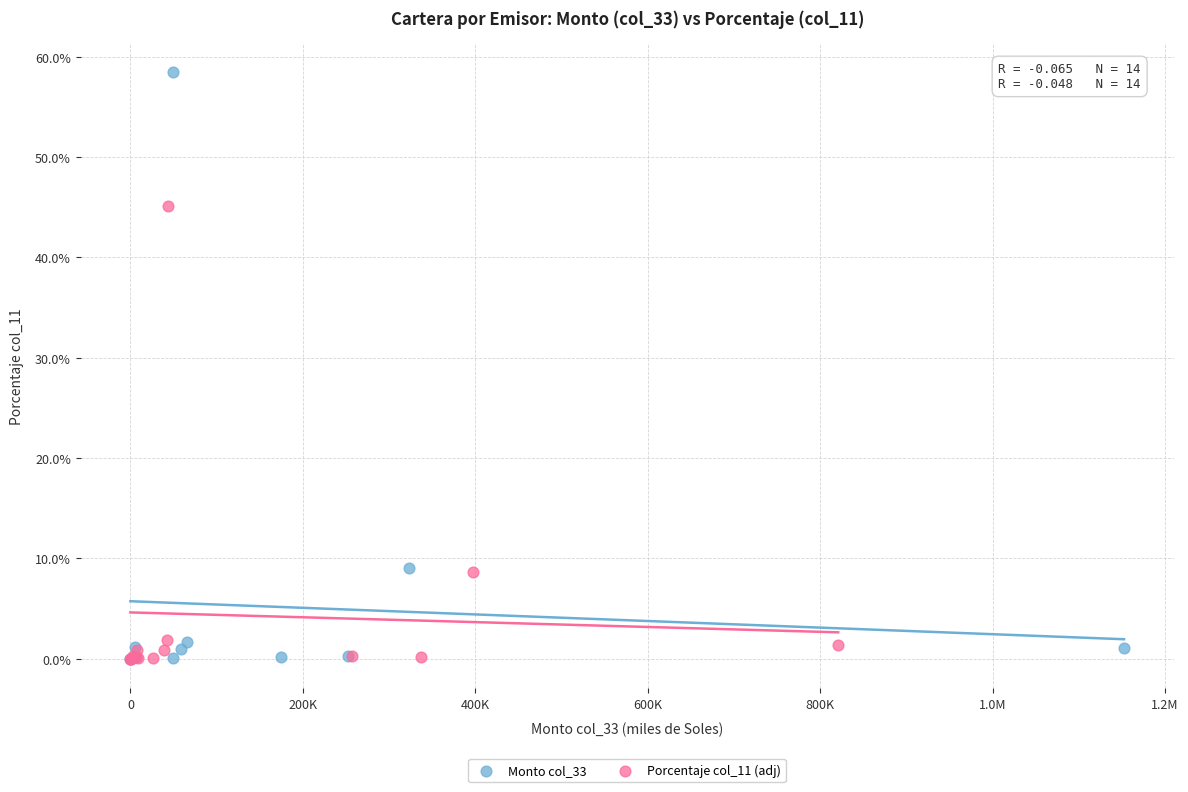

What are all the series names shown in the legend?

Monto col_33, Porcentaje col_11 (adj)